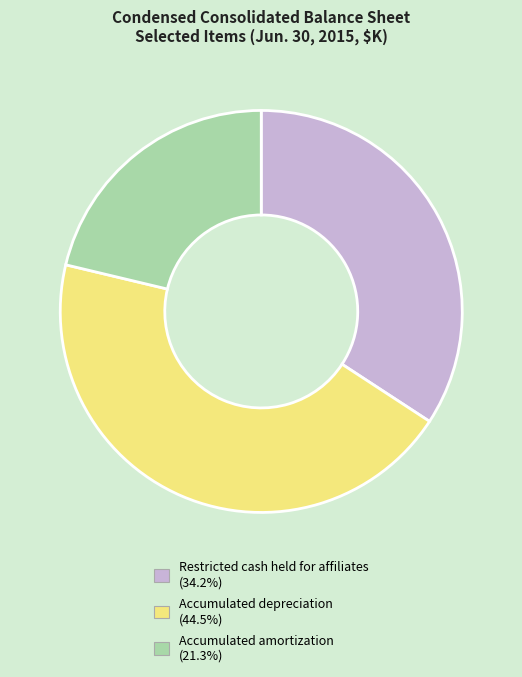

What is the smallest slice in the pie chart?

Accumulated amortization